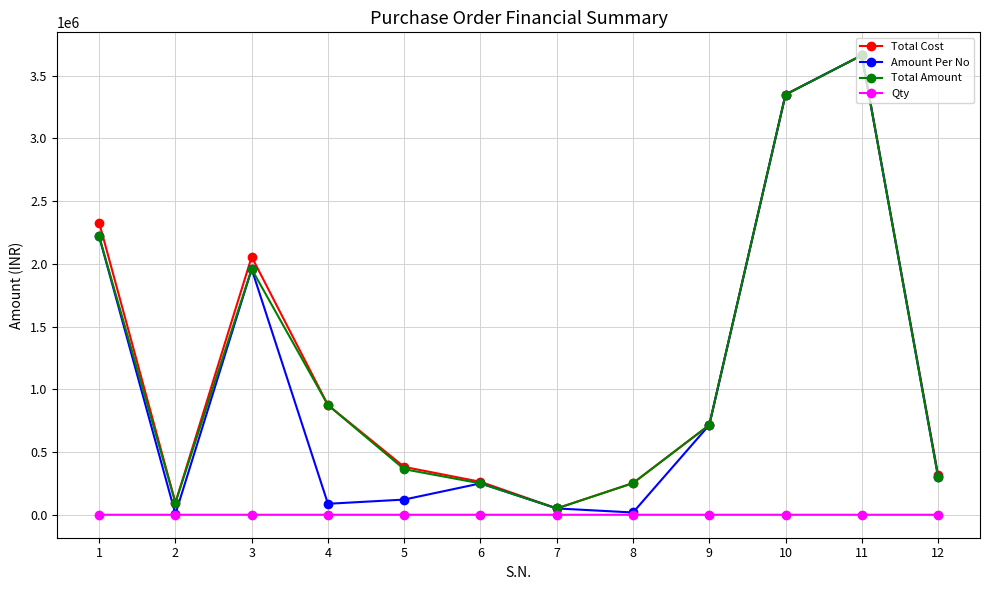

What is the difference between the highest and lowest values at 12?

319199